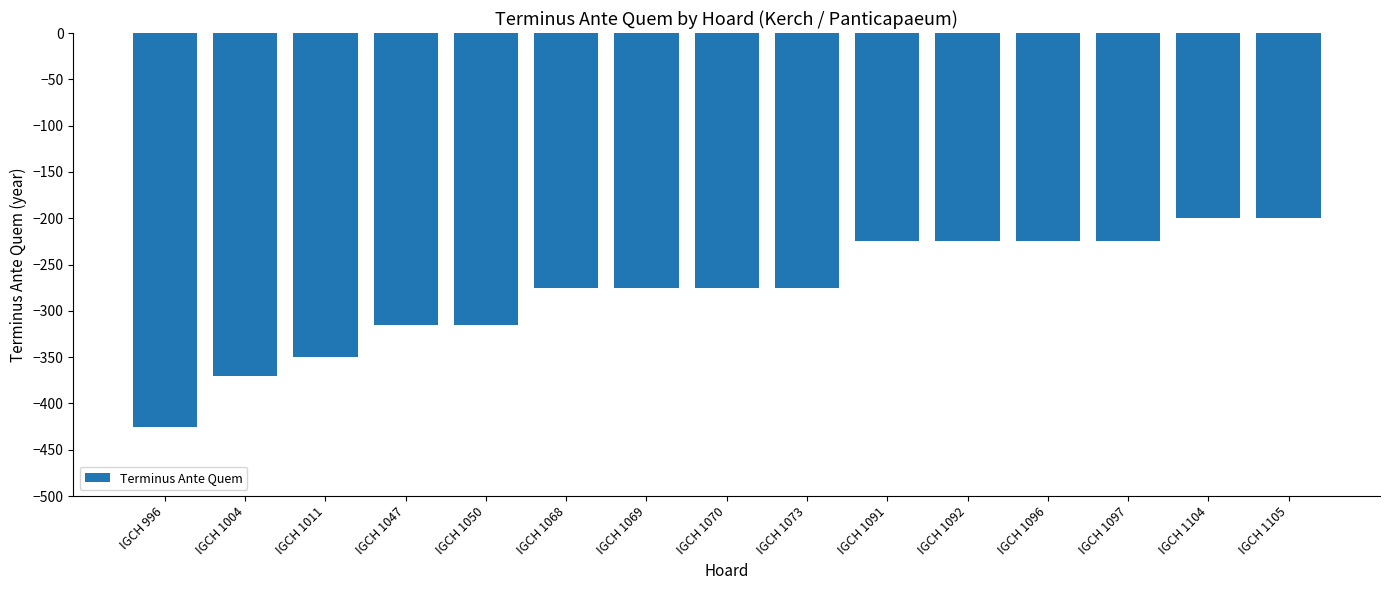

True or false: the data shows -330 at IGCH 1097.

False